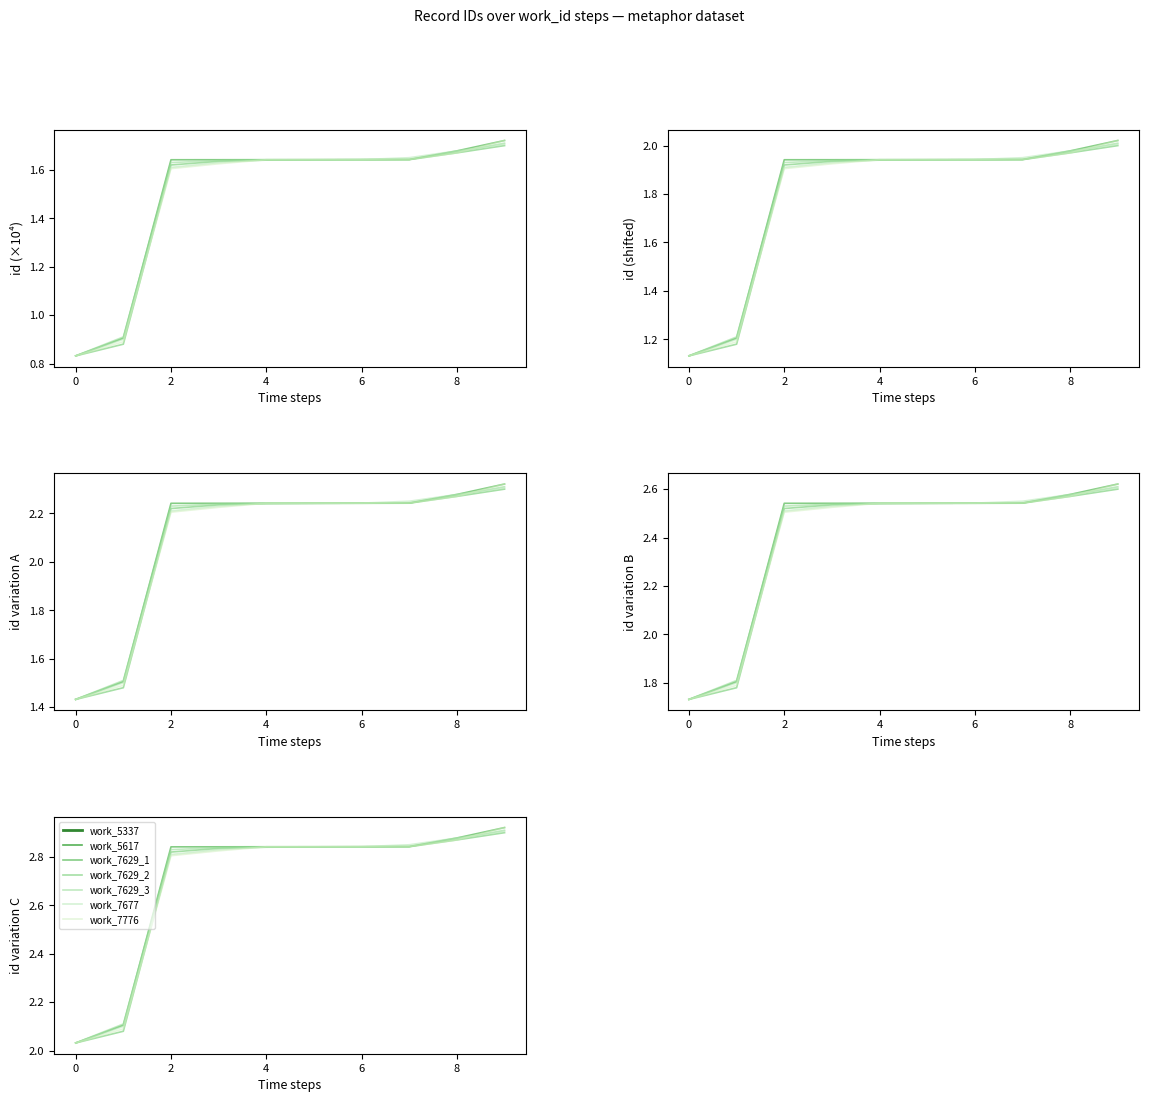

Is it true that work_7629_2 equals 1.1 at 9?

False